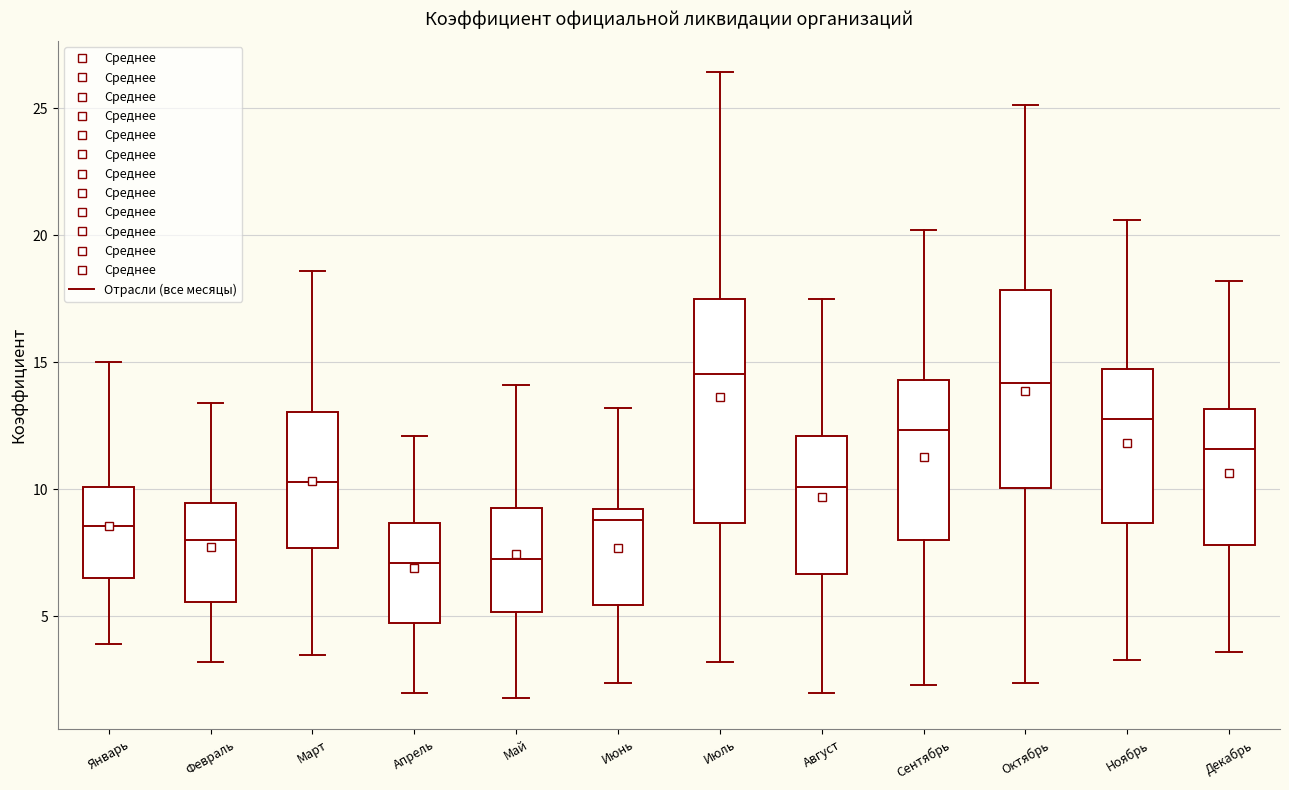

Comparing the boxes themselves (not the whiskers), which one is the tallest?

Июль